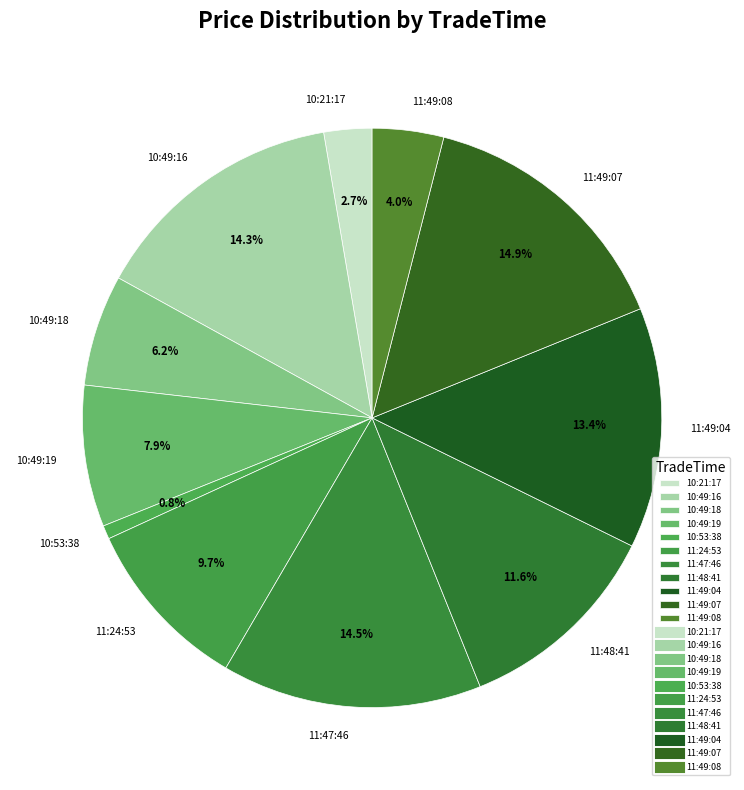

What is the total percentage of 11:49:07 and 11:49:04?

28.3%